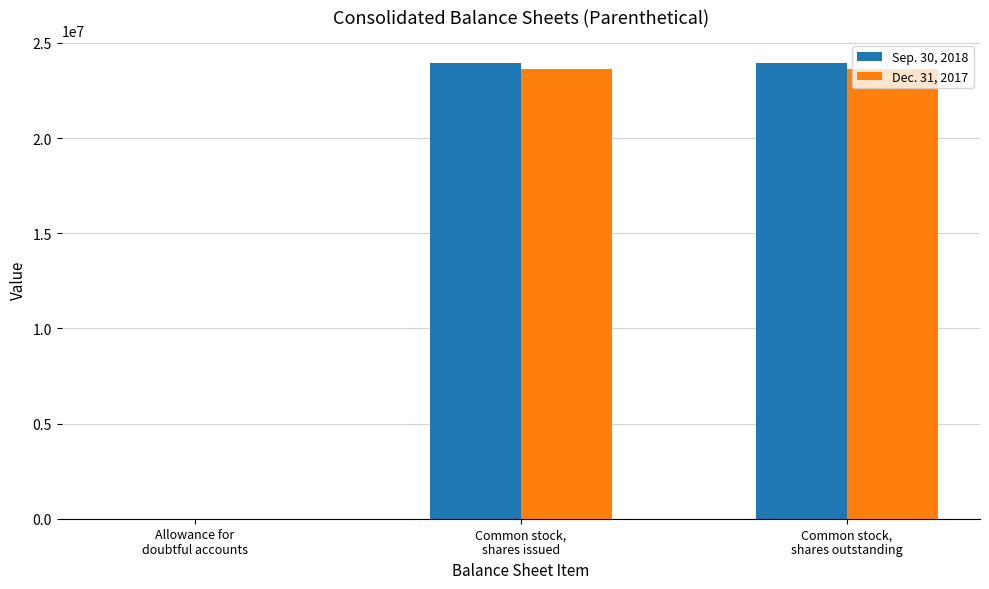

How many groups of bars are there?

3